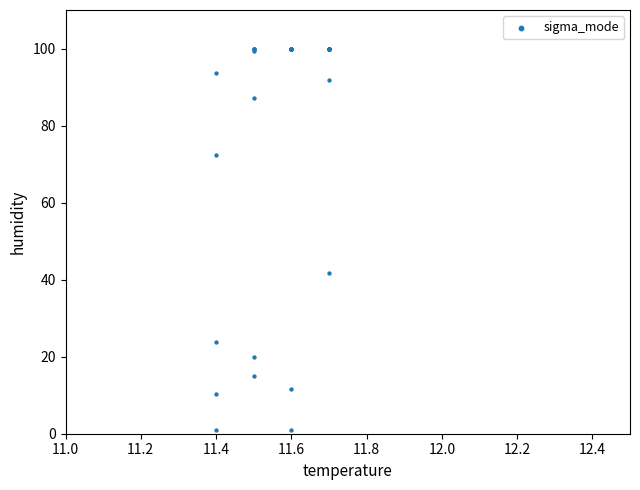

What Y value in the scatter plot is closest to 50?

41.7